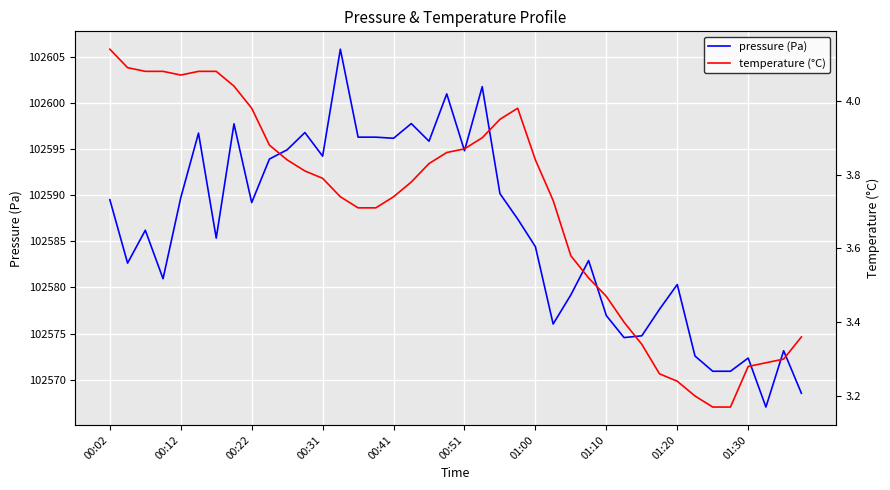

In temperature (°C), how many points are higher than both neighbors (excluding endpoints)?

1